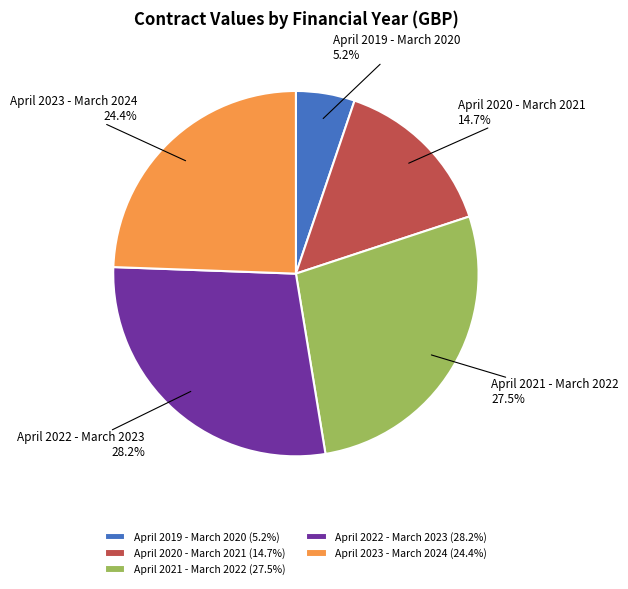

Is there a majority slice in this chart?

No